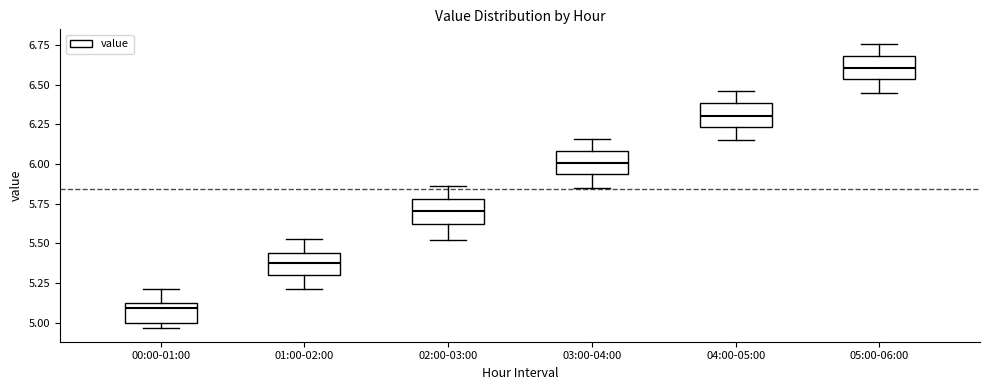

Where is the upper edge of the box for 00:00-01:00 on the y-axis? The values are not printed on the chart, so give them approximately, as read against the axis.

5.10